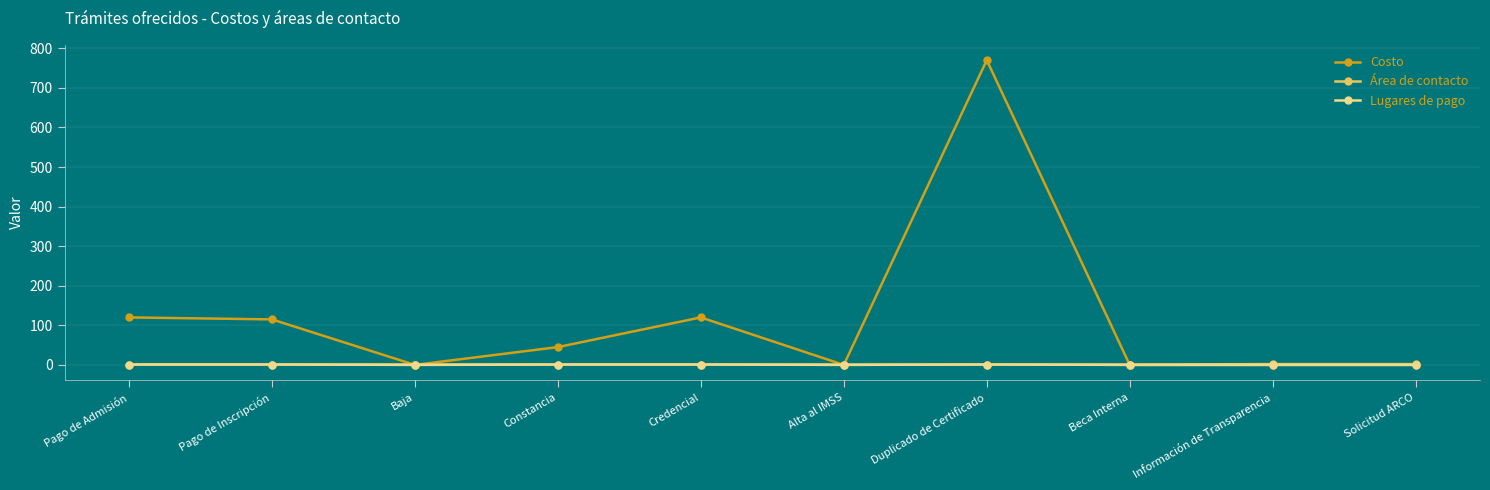

The Costo series shows 164 at Pago de Admisión. True or false?

False